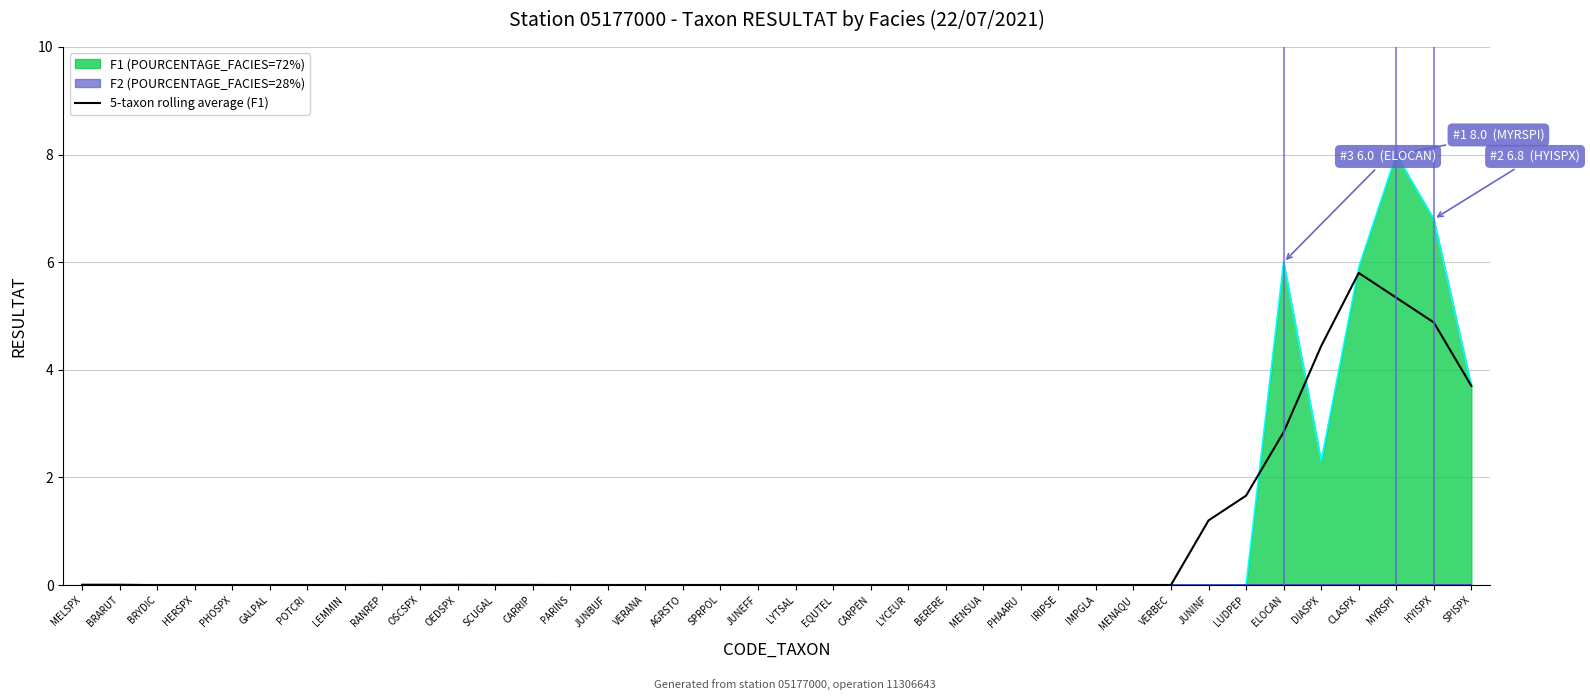

At which category does the chart reach its peak across all series?

MYRSPI